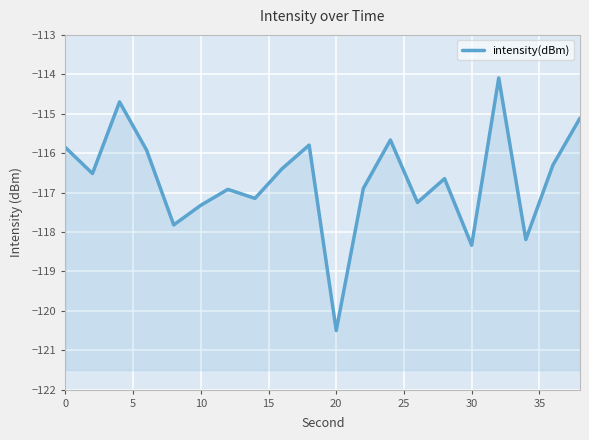

Is it true that the value at 10 is -117.3?

True